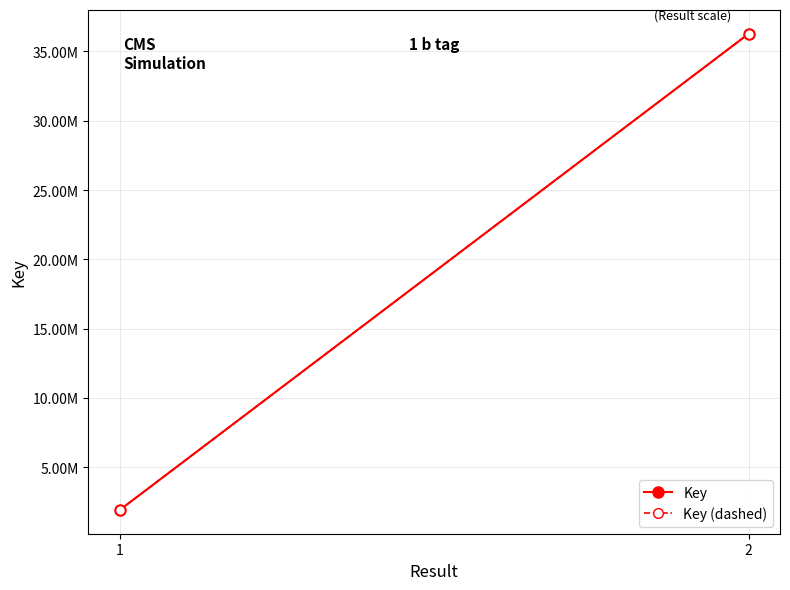

Rank the series by their maximum value, from lowest to highest.

Key, Key (dashed)